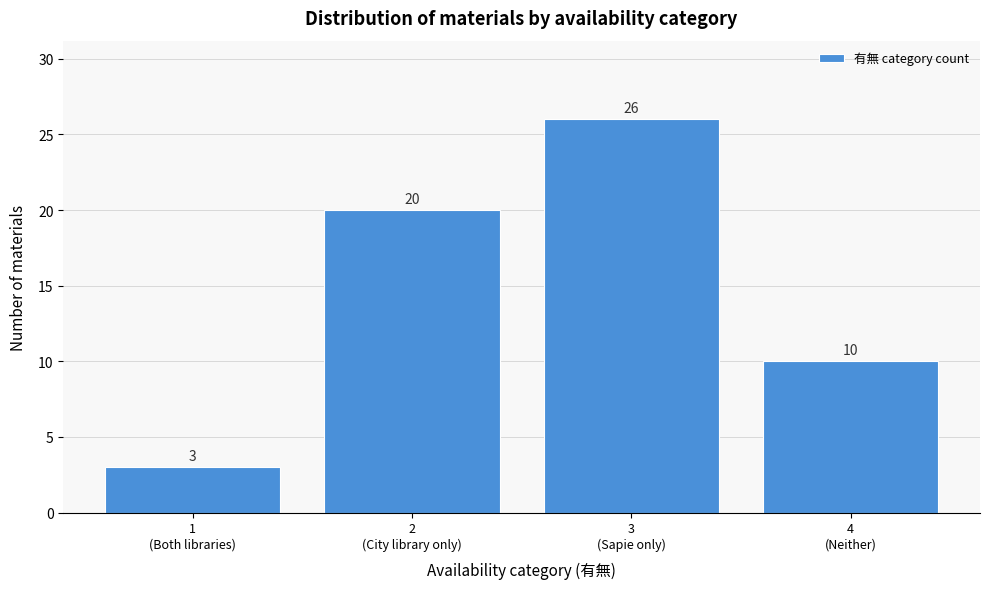

Reading left to right, list all the values displayed in this chart.

3	20	26	10